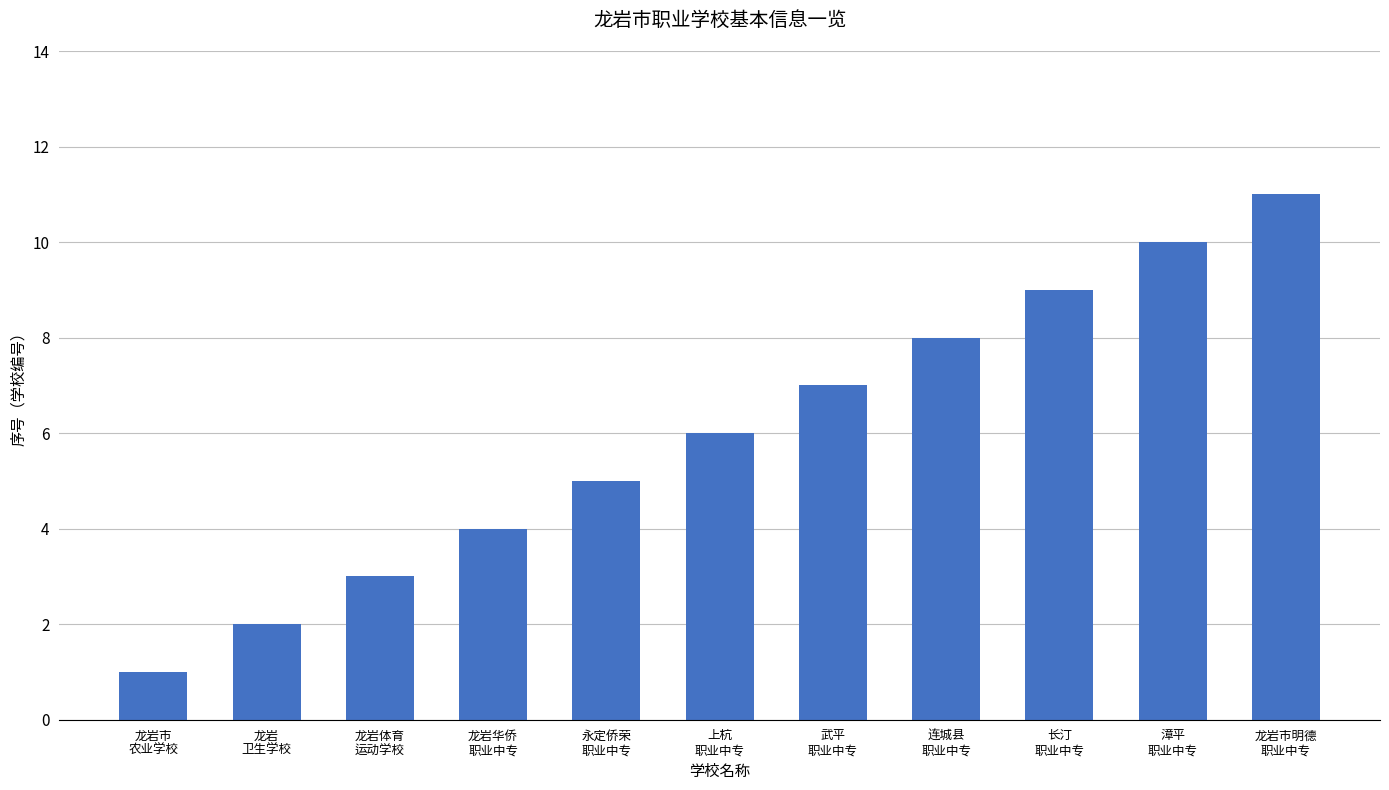

What is the sum of all values?

66